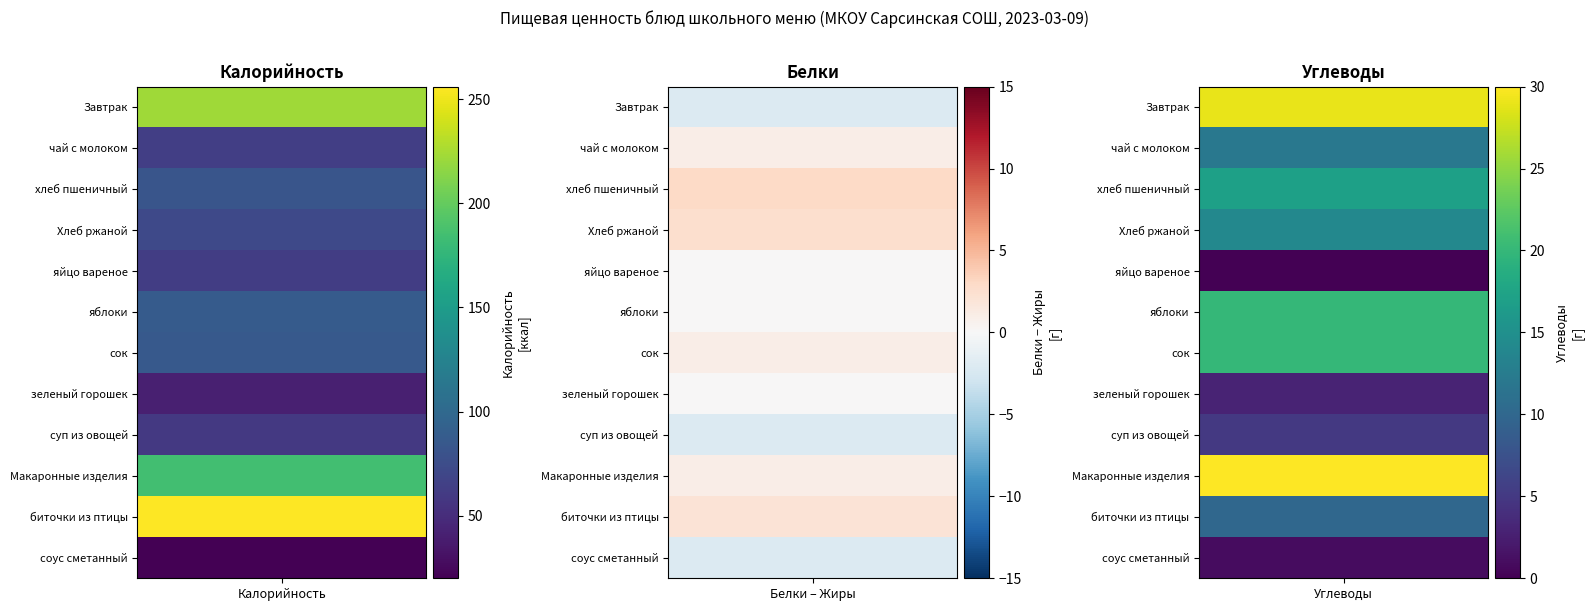

Is it true that Макаронные изделия equals 10.8 at Белки?

False